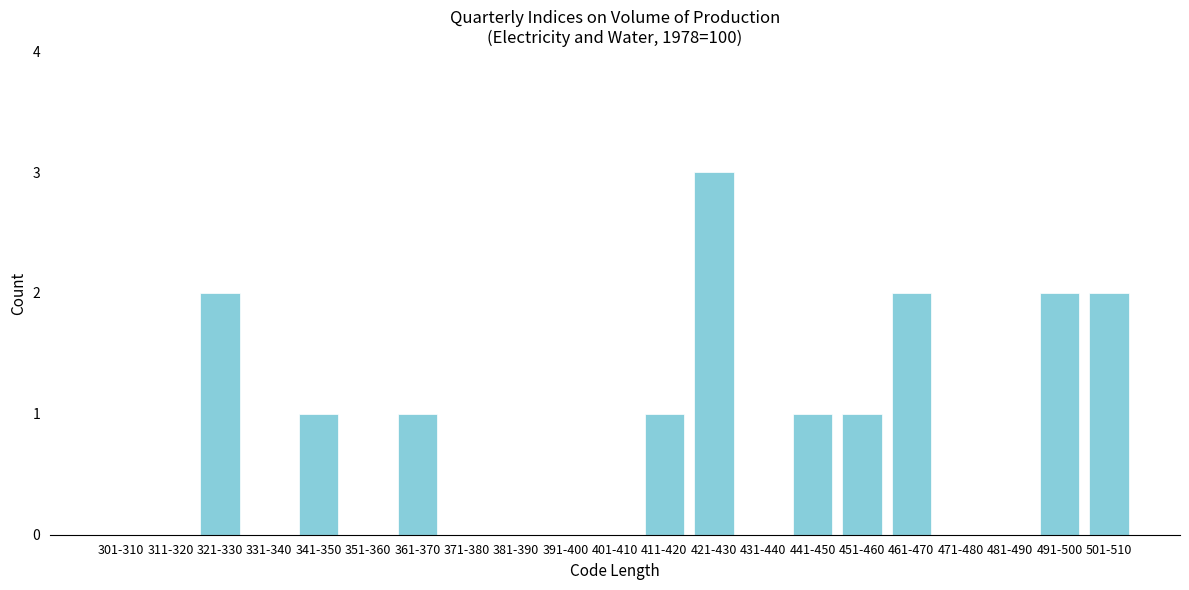

Reading left to right, transcribe all the data shown in this chart.

301-310=0	311-320=0	321-330=2	331-340=0	341-350=1	351-360=0	361-370=1	371-380=0	381-390=0	391-400=0	401-410=0	411-420=1	421-430=3	431-440=0	441-450=1	451-460=1	461-470=2	471-480=0	481-490=0	491-500=2	501-510=2